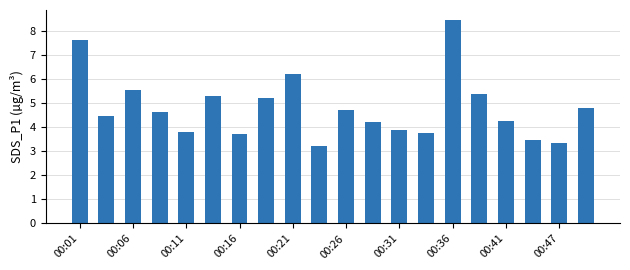

What is the minimum value shown in the chart?

3.2